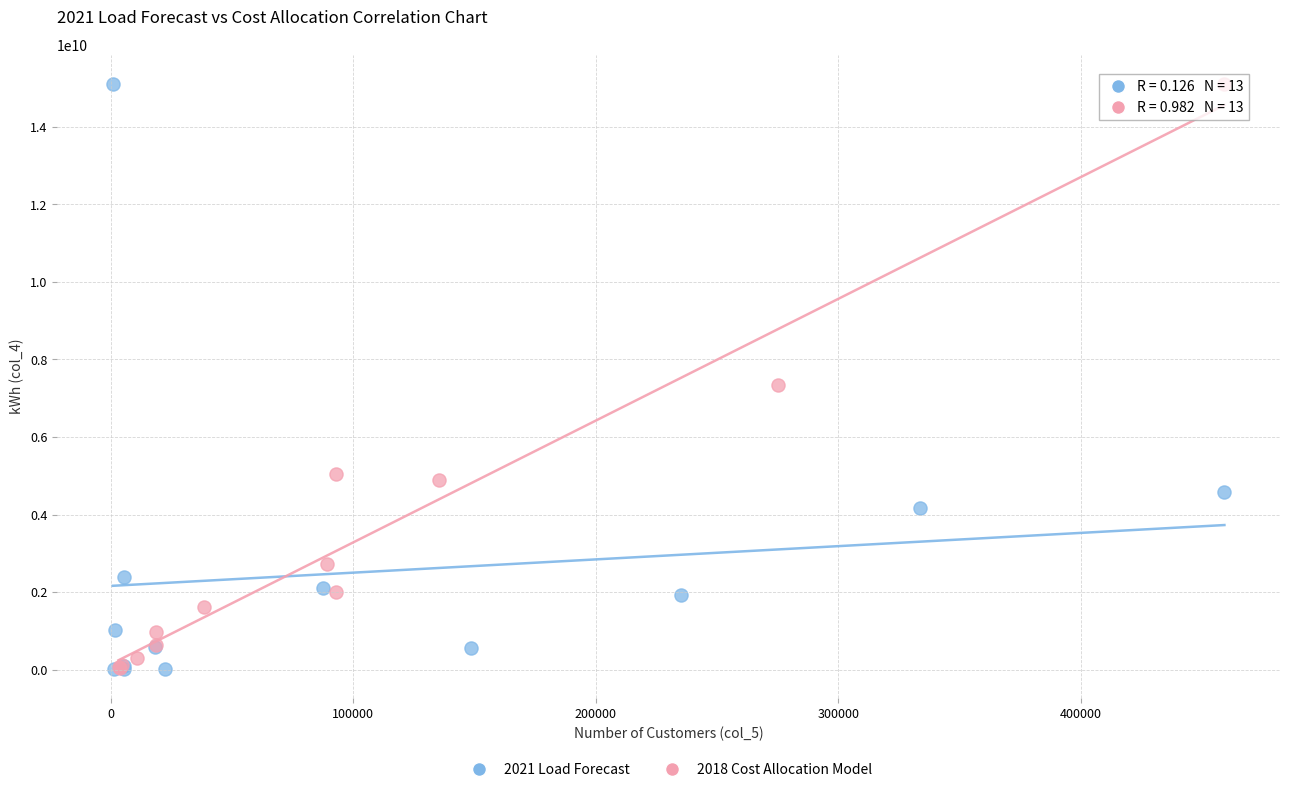

What are all the series names shown in the legend?

2021 Load Forecast, 2018 Cost Allocation Model